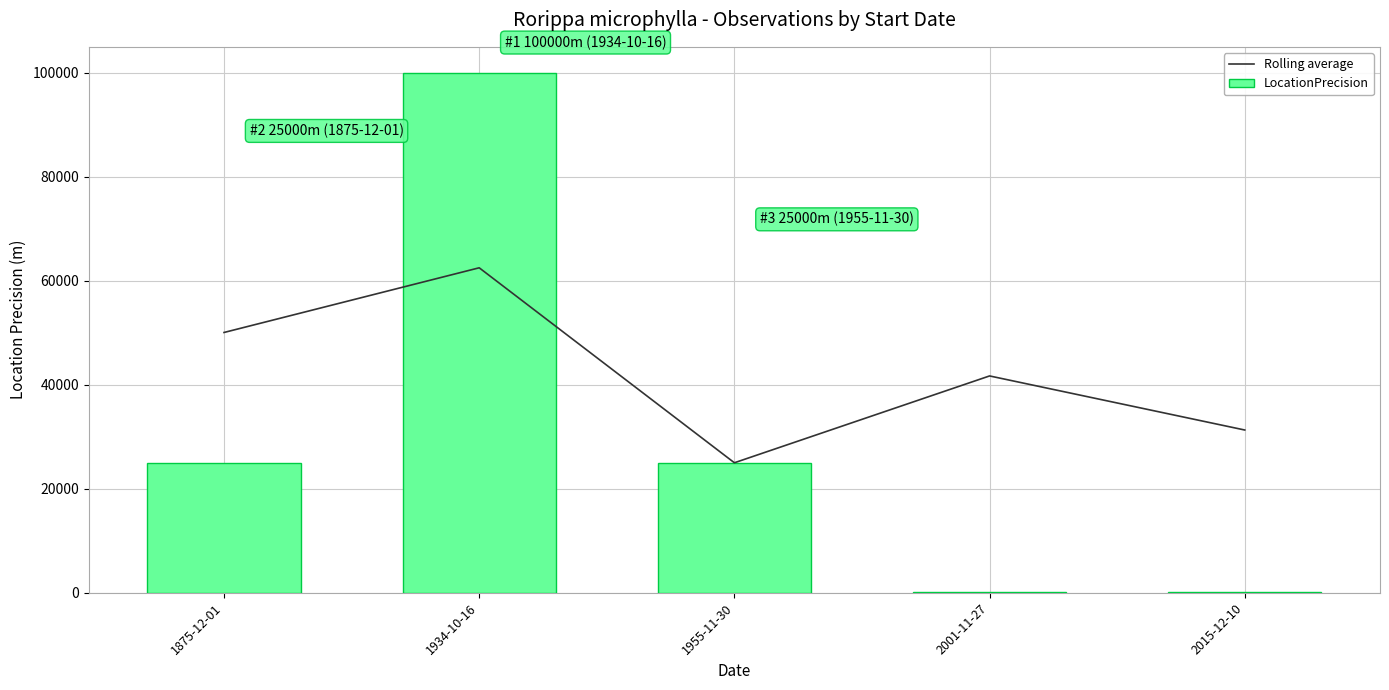

At which category is the sum across all series the highest?

1934-10-16